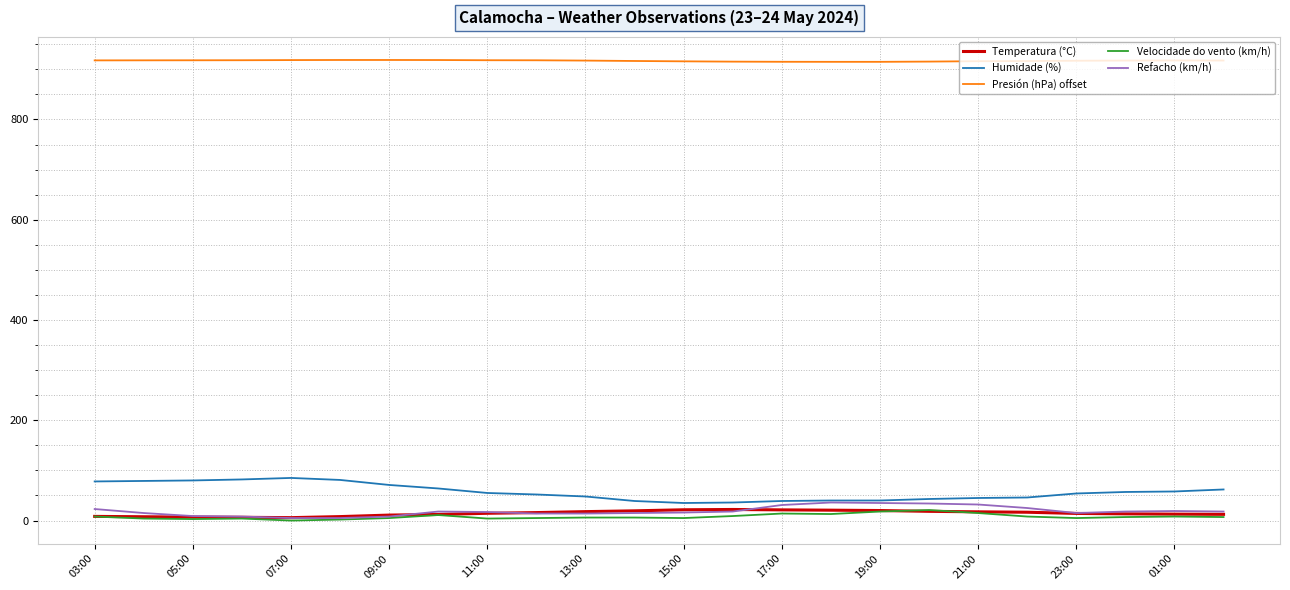

True or false: Velocidade do vento (km/h) and Humidade (%) intersect in this chart.

False